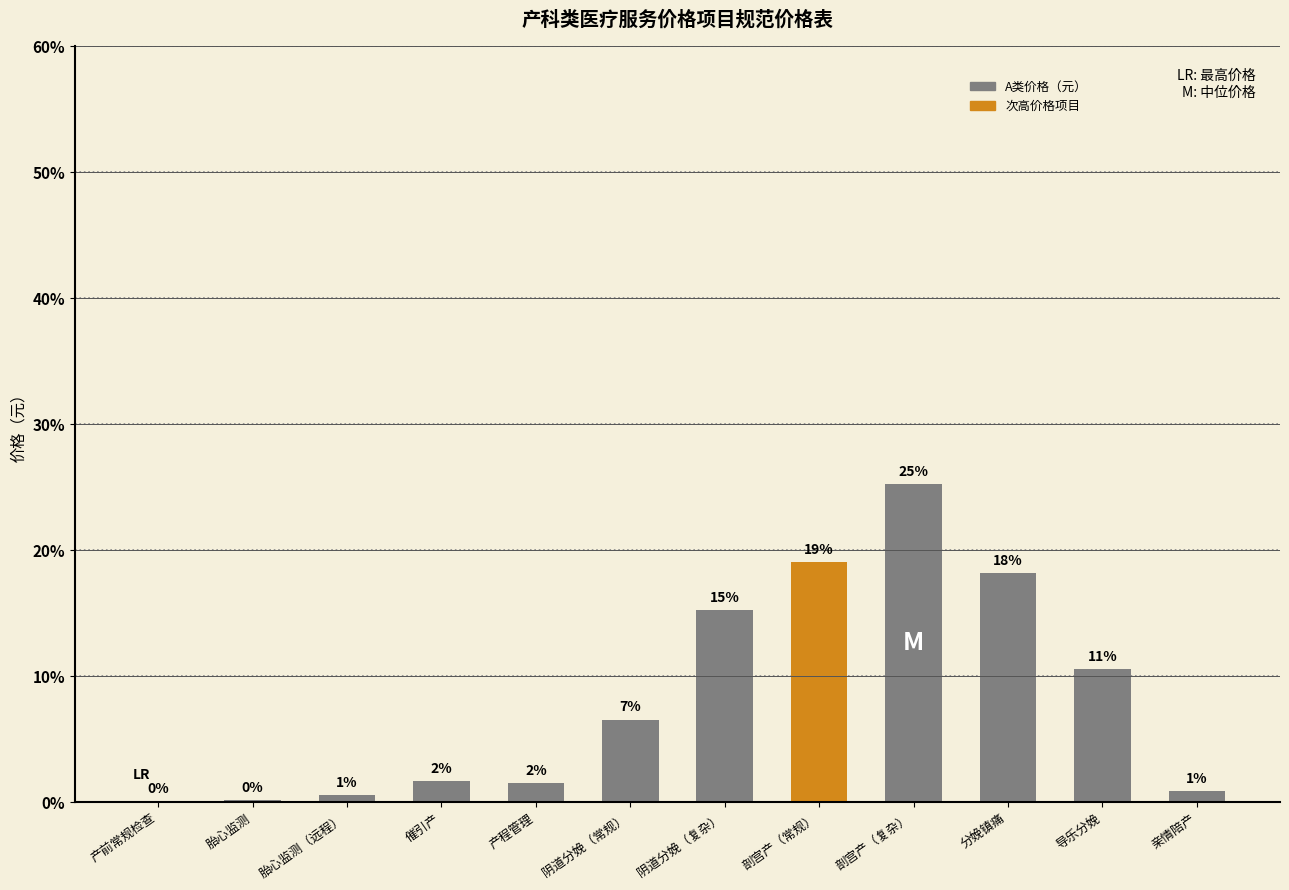

What is the label of the 7th bar from the right?

阴道分娩（常规）